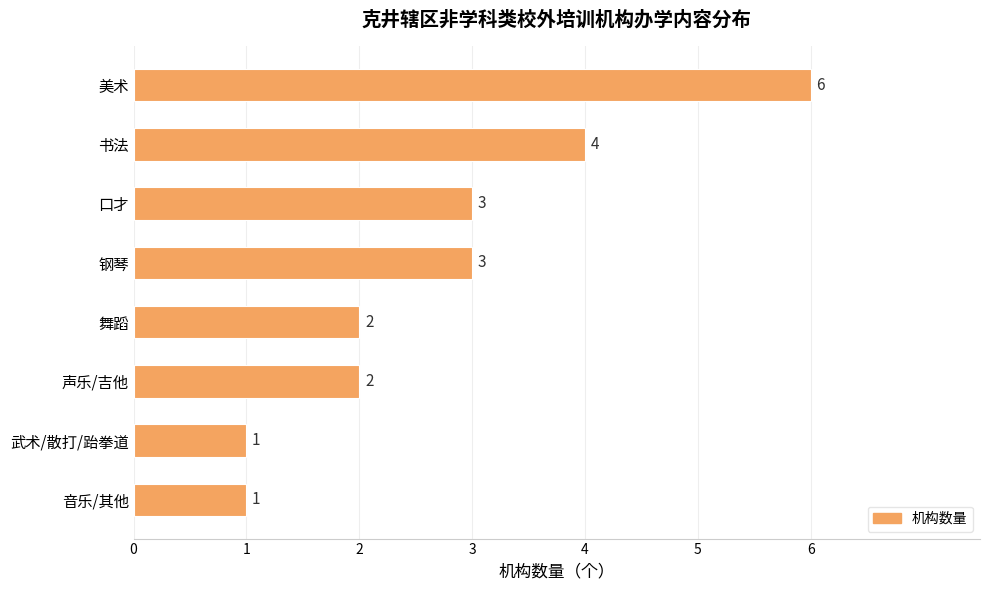

Reading top to bottom, transcribe all the data shown in this chart.

美术=6	书法=4	口才=3	钢琴=3	舞蹈=2	声乐/吉他=2	武术/散打/跆拳道=1	音乐/其他=1